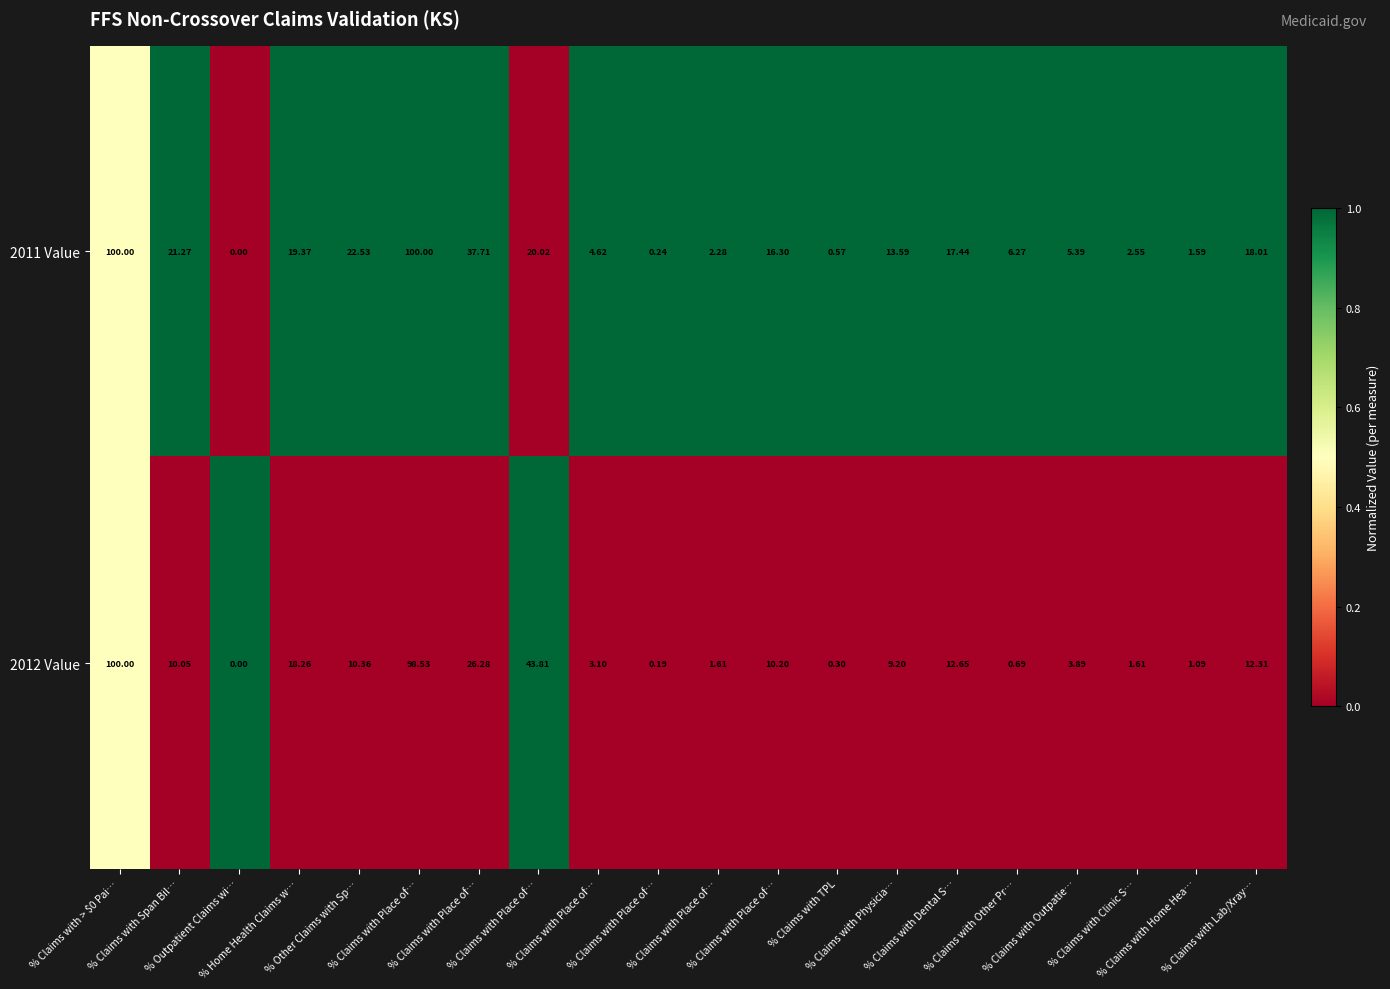

Count the number of categories in the chart.

20